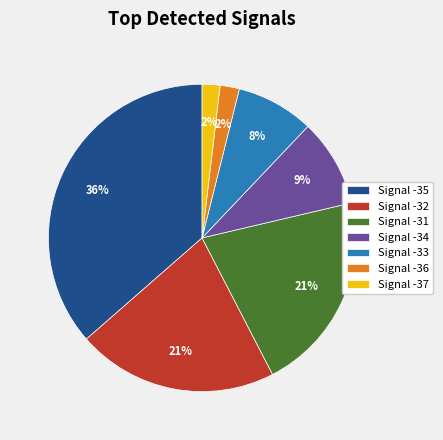

To the nearest percent, what percentage of the pie is Signal -33?

8%